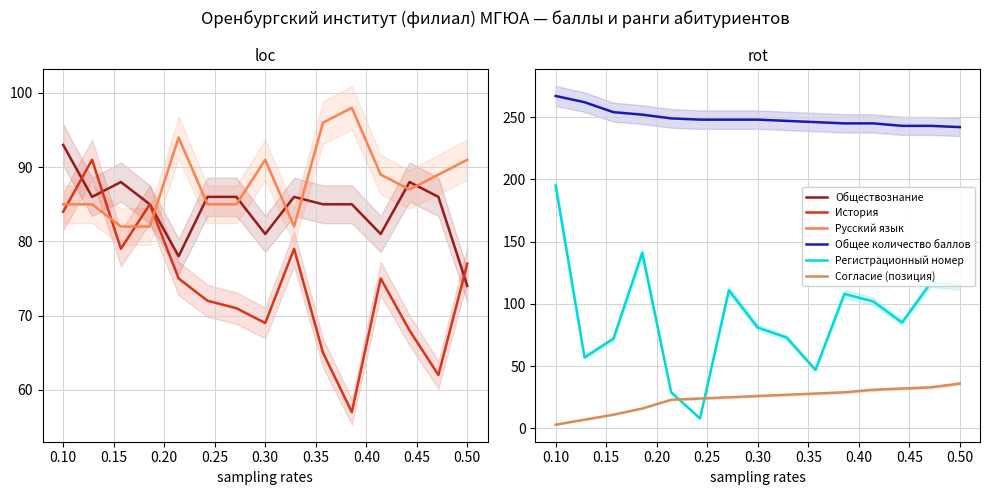

Is this an area chart (filled region under the line)?

No